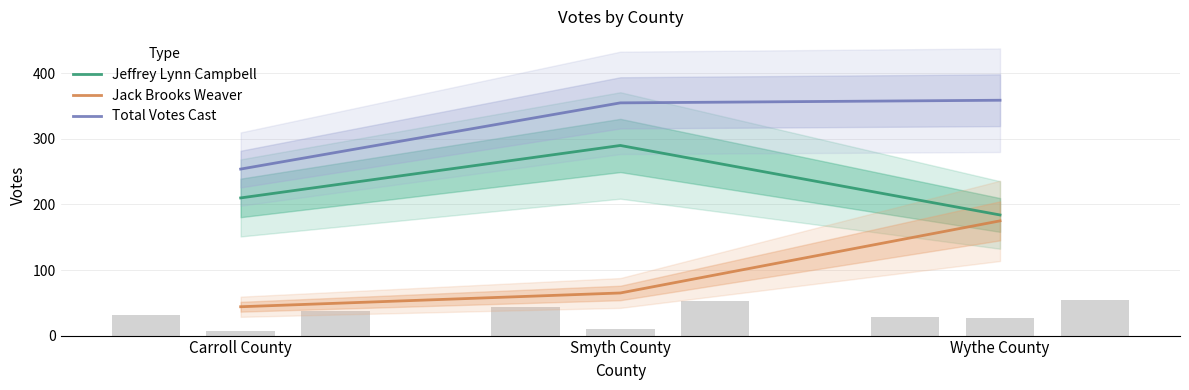

Does the chart contain any negative values?

No